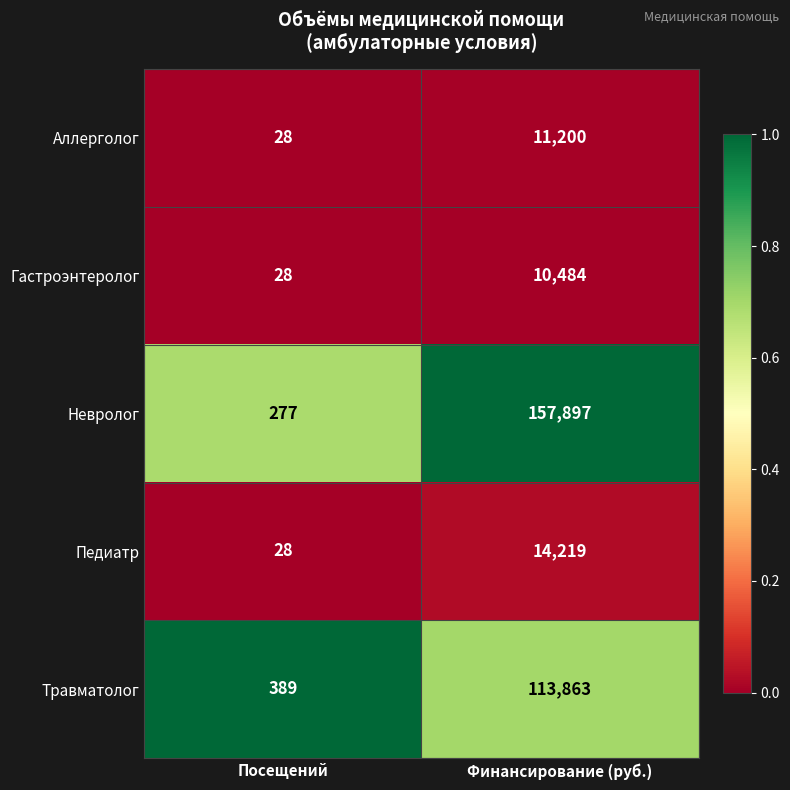

Read the Гастроэнтеролог value at Финансирование (руб.).

10484